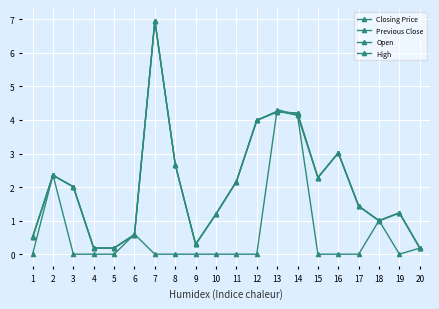

What is the difference between the highest and lowest values at 8?

2.7